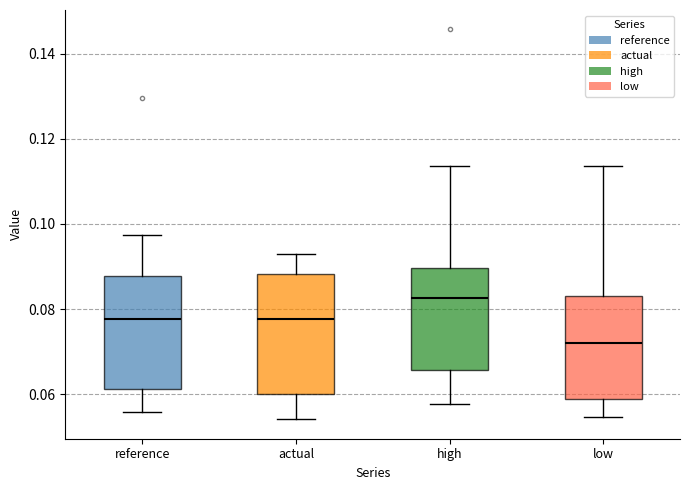

Reading left to right, read every box against the y-axis: the position of its median line, the range the box covers, and the ends of its whiskers. The values are not printed on the chart, so give them approximately, as read against the axis.

reference: median 0.078, box 0.062 to 0.088, whiskers 0.056 to 0.098
actual: median 0.078, box 0.060 to 0.088, whiskers 0.054 to 0.092
high: median 0.082, box 0.066 to 0.090, whiskers 0.058 to 0.114
low: median 0.072, box 0.058 to 0.084, whiskers 0.054 to 0.114